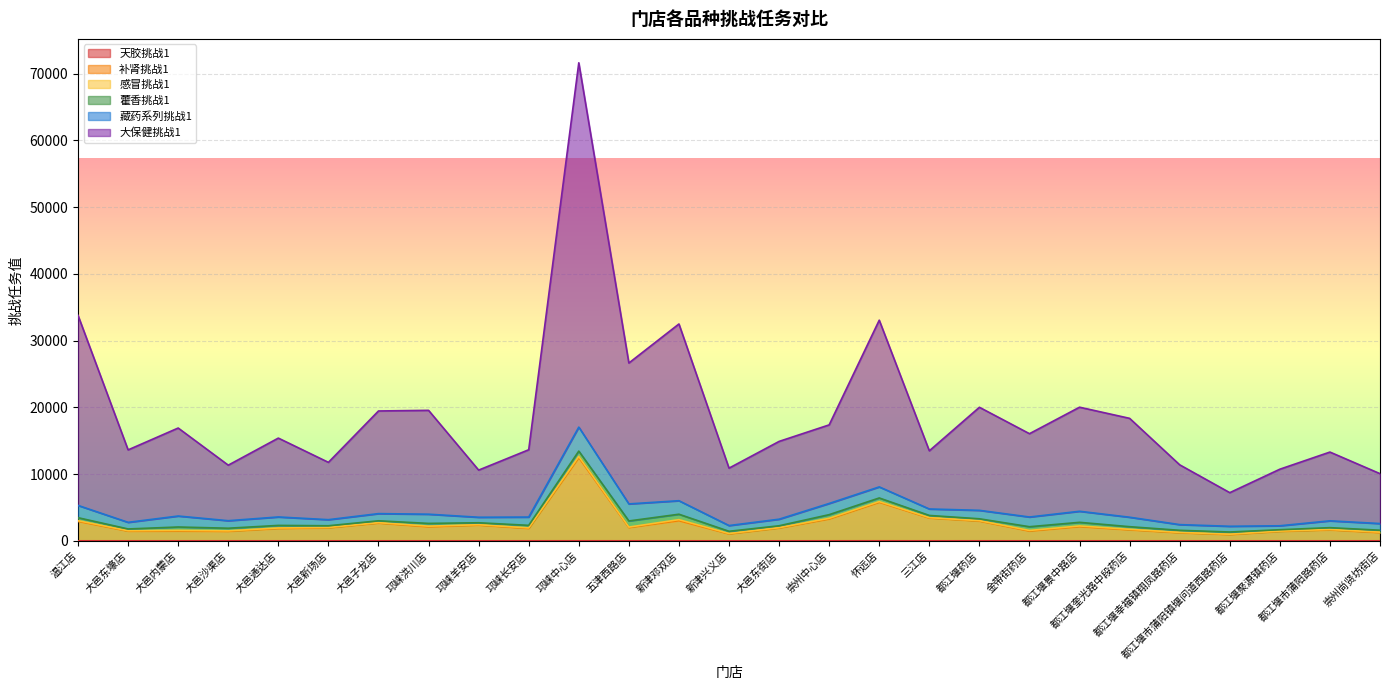

What is the smallest value displayed?

1.0